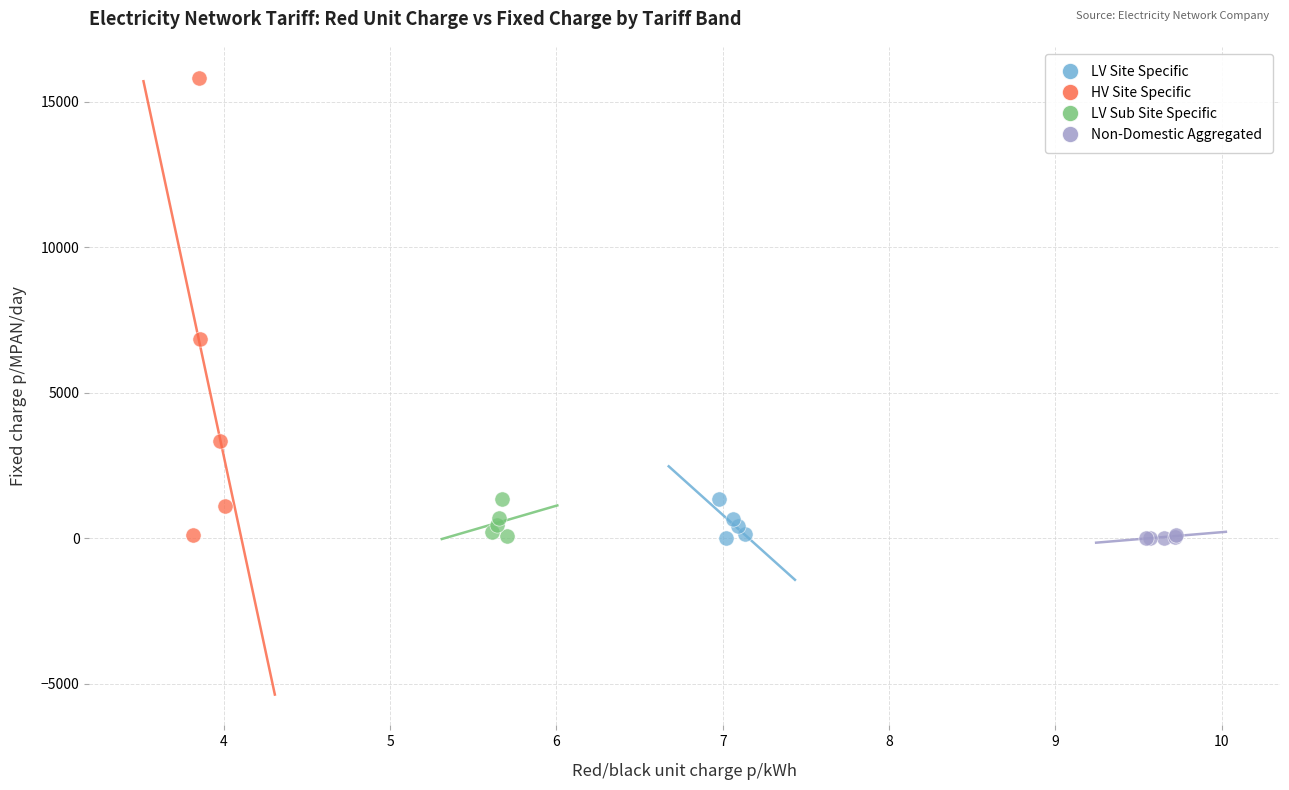

Which series has the largest Y range (max minus min)?

HV Site Specific